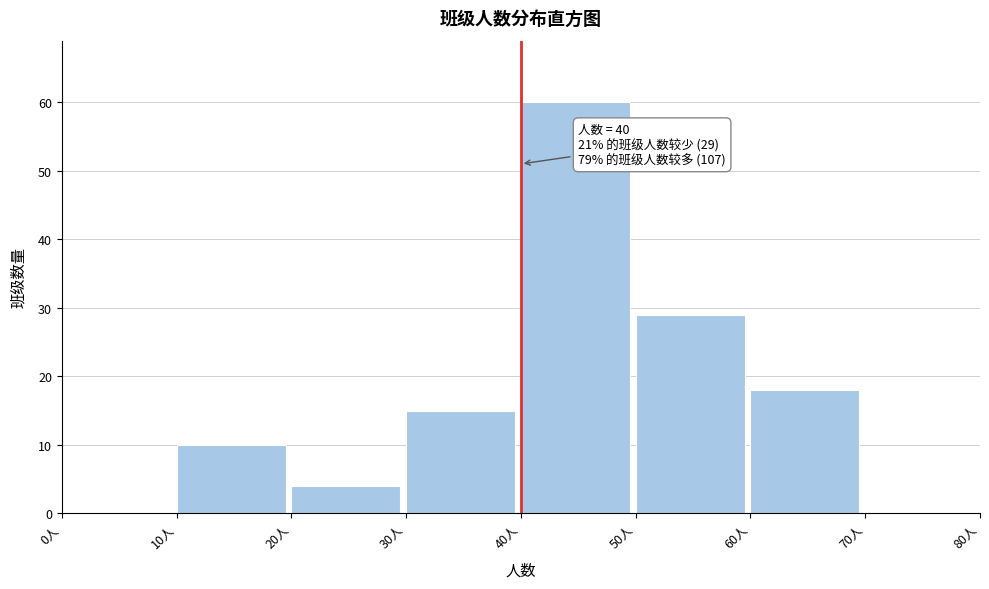

Over which range of the x-axis is the bar tallest?

40 to 50